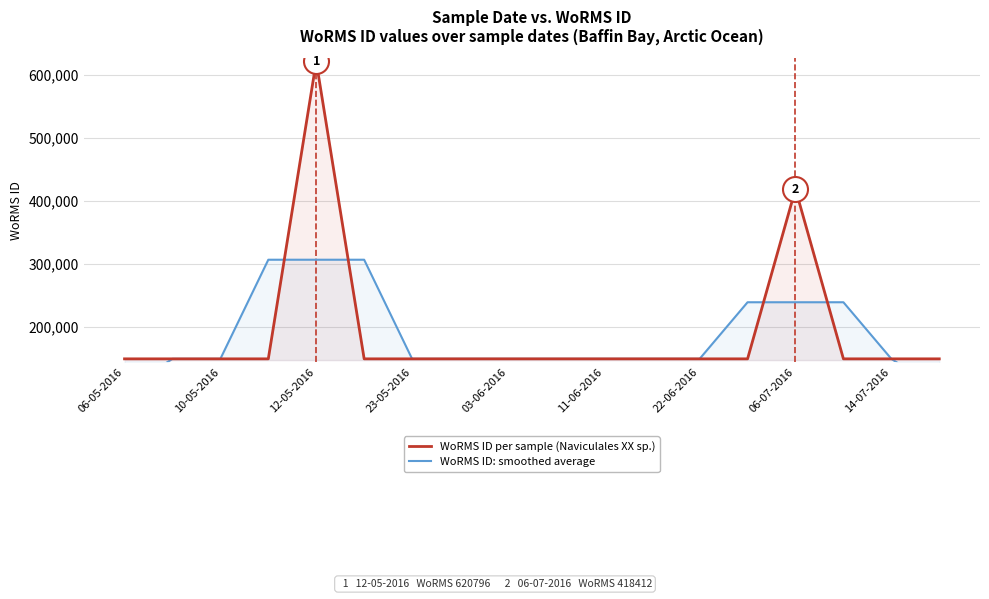

At which label is WoRMS ID per sample (Naviculales XX sp.) closest to 384905?

06-07-2016